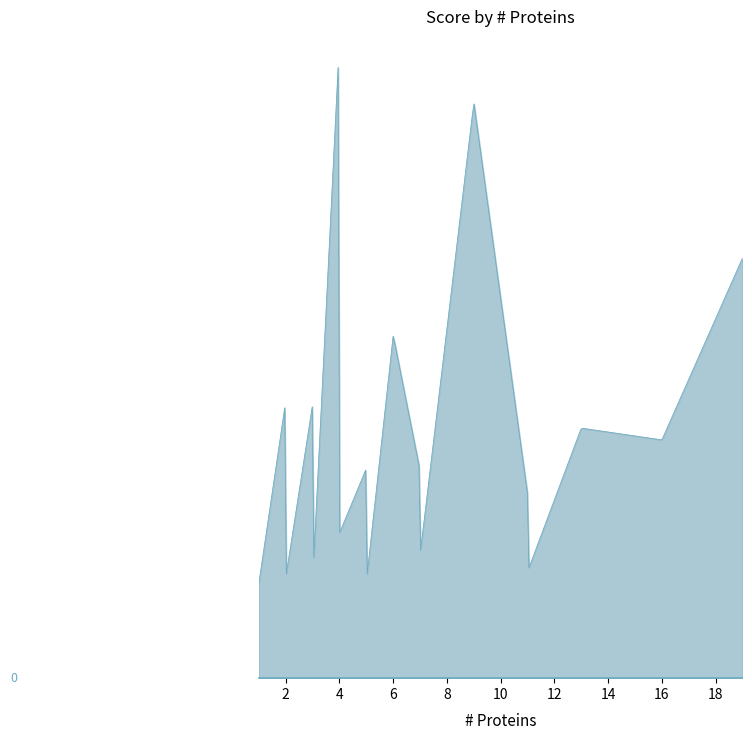

What is the label of the 24th point from the right?

3